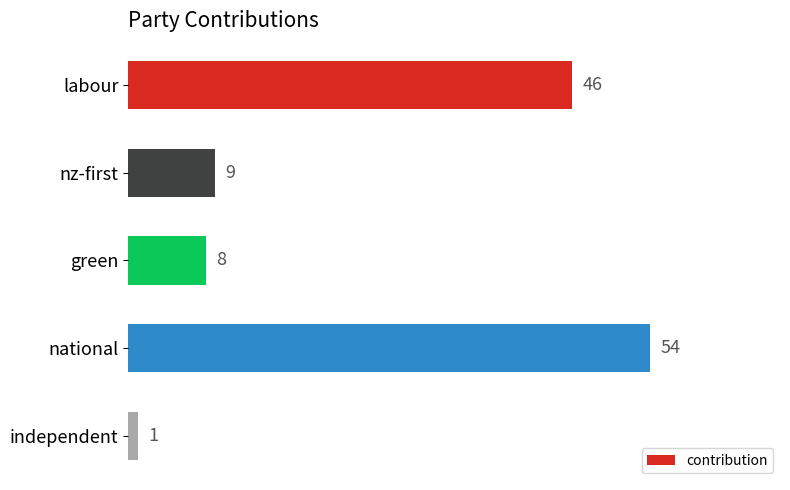

At which category does the chart reach its peak across all series?

national